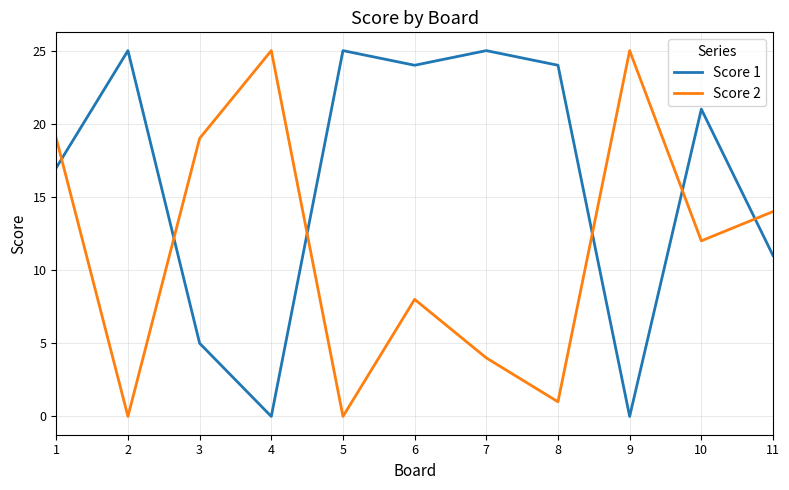

What is the greatest value displayed?

25